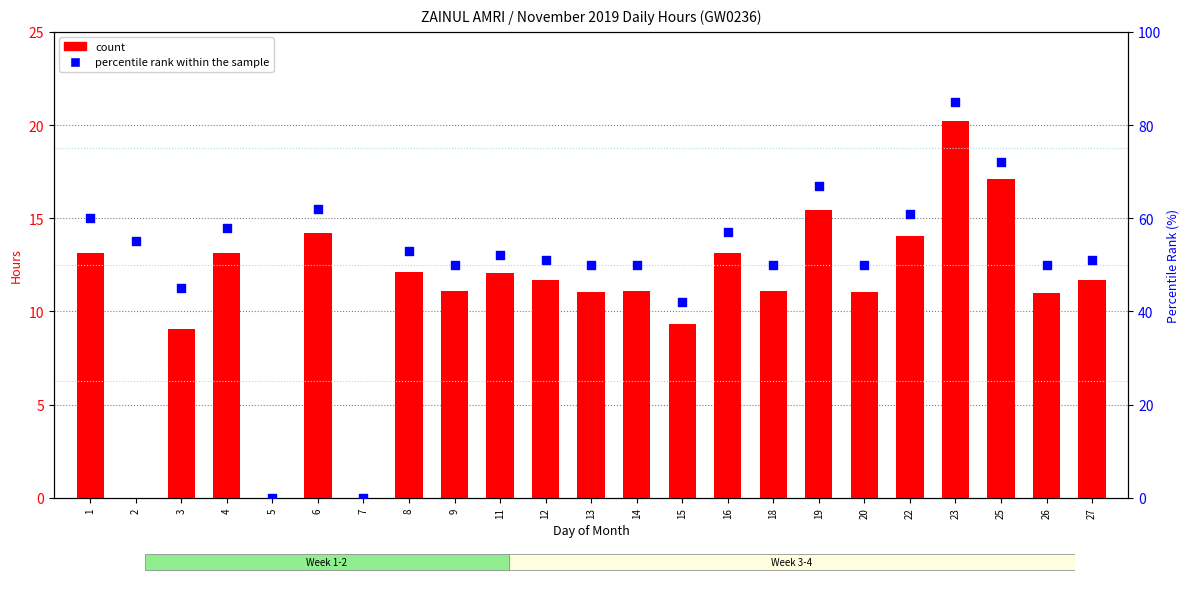

What are all the series names shown in the legend?

count, percentile rank within the sample